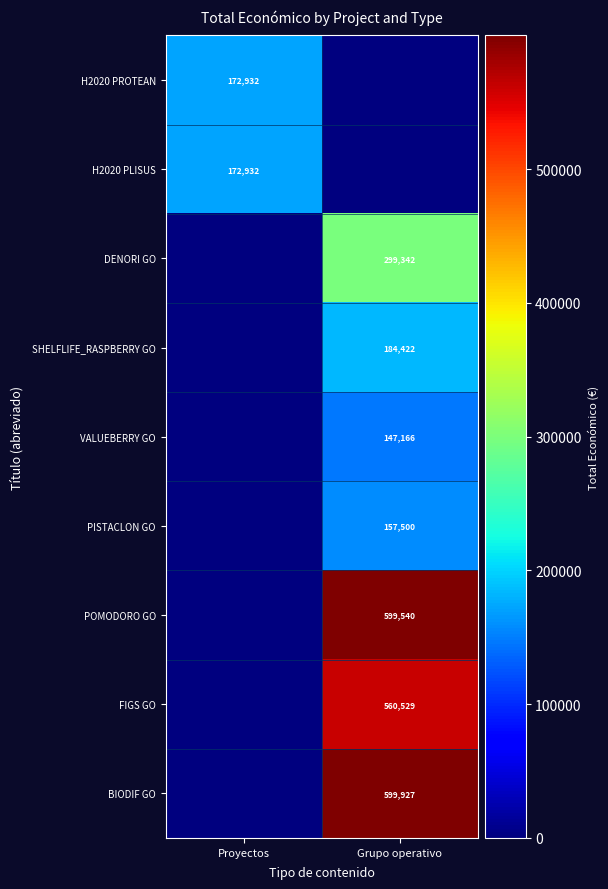

Count the number of data series in this chart.

9